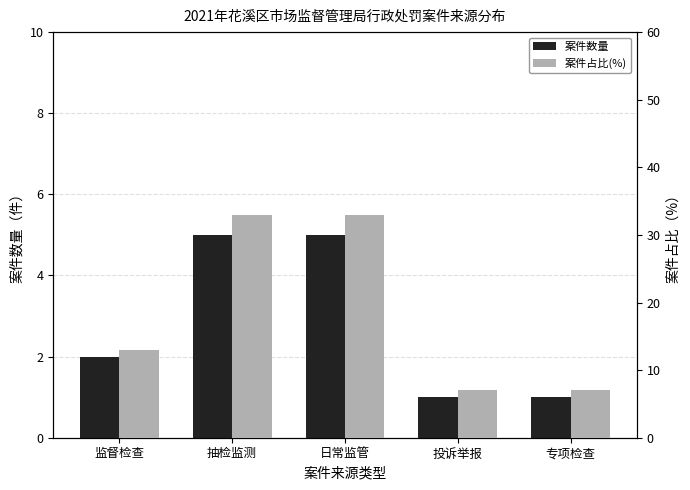

What is the greatest value displayed?

33